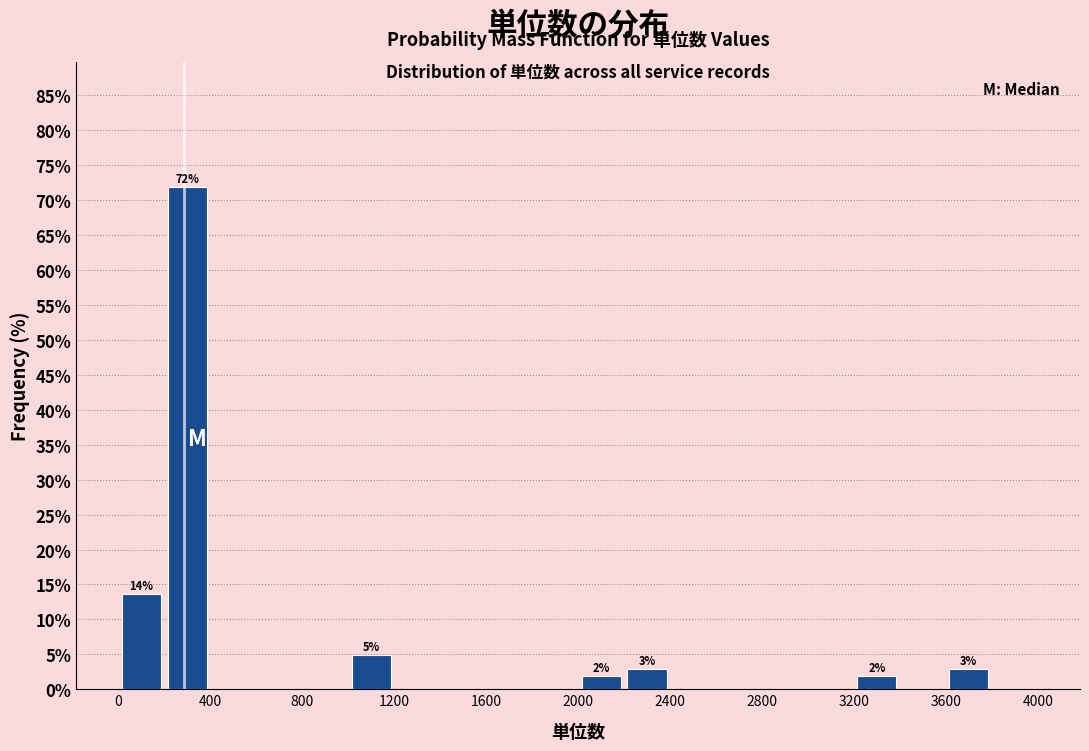

Which range on the x-axis has the tallest bar?

200 to 400